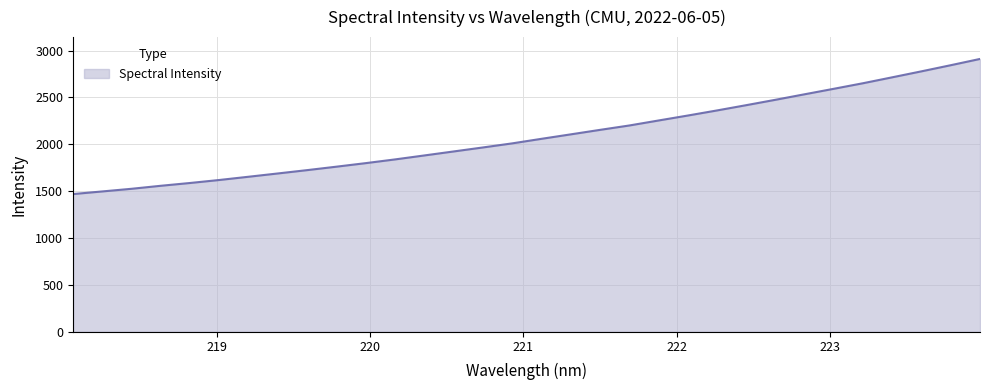

What is the minimum value shown in the chart?

1469.1